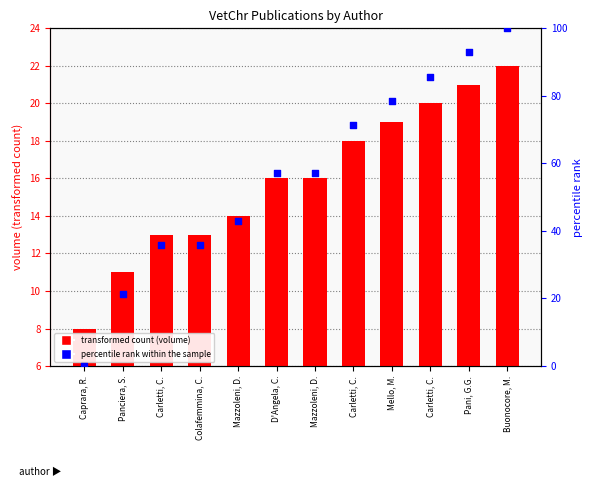

At which category is the sum across all series the highest?

Buonocore, M.